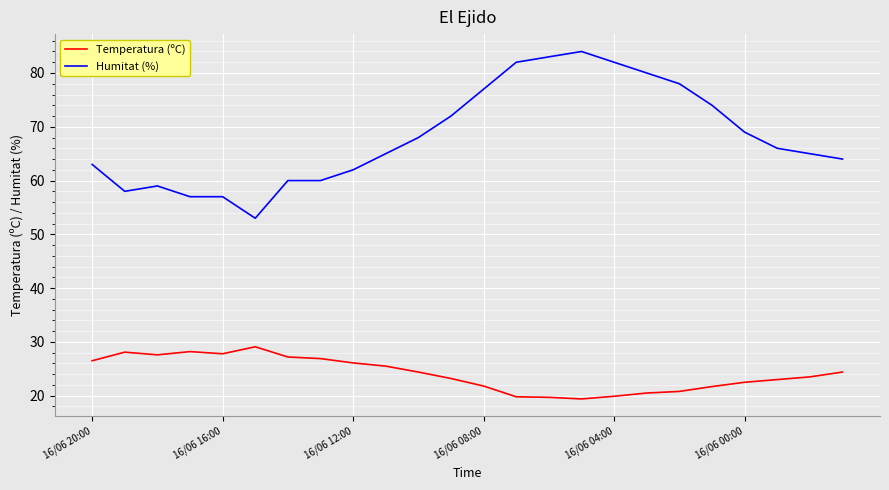

What is the lowest value of the Humitat (%) series?

53.0